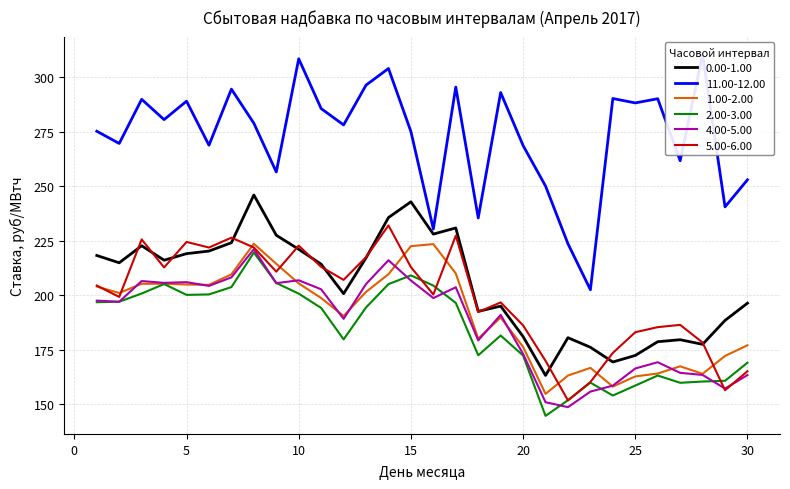

Which category has the lowest value in the 5.00-6.00 series?

22